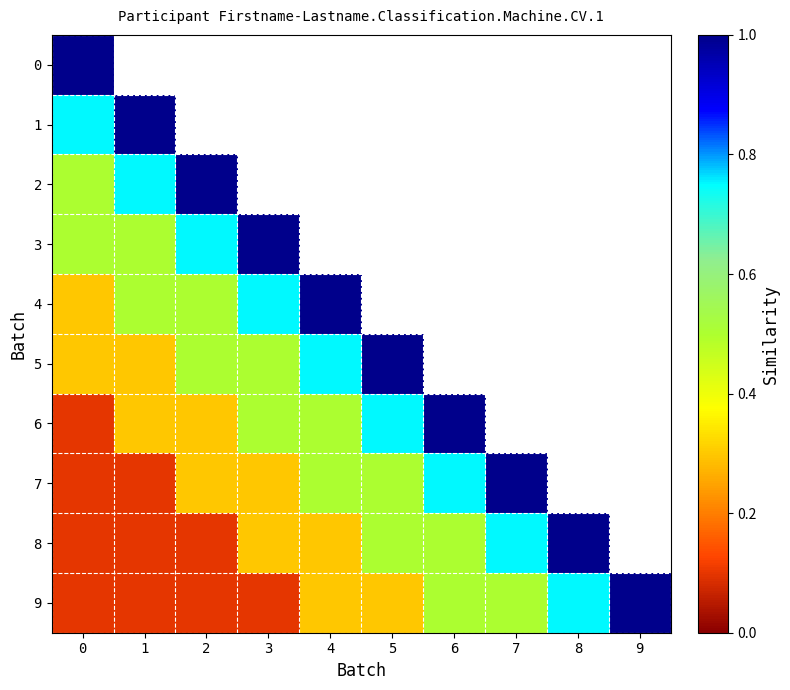

Which series changed the most between 7 and 9?

9